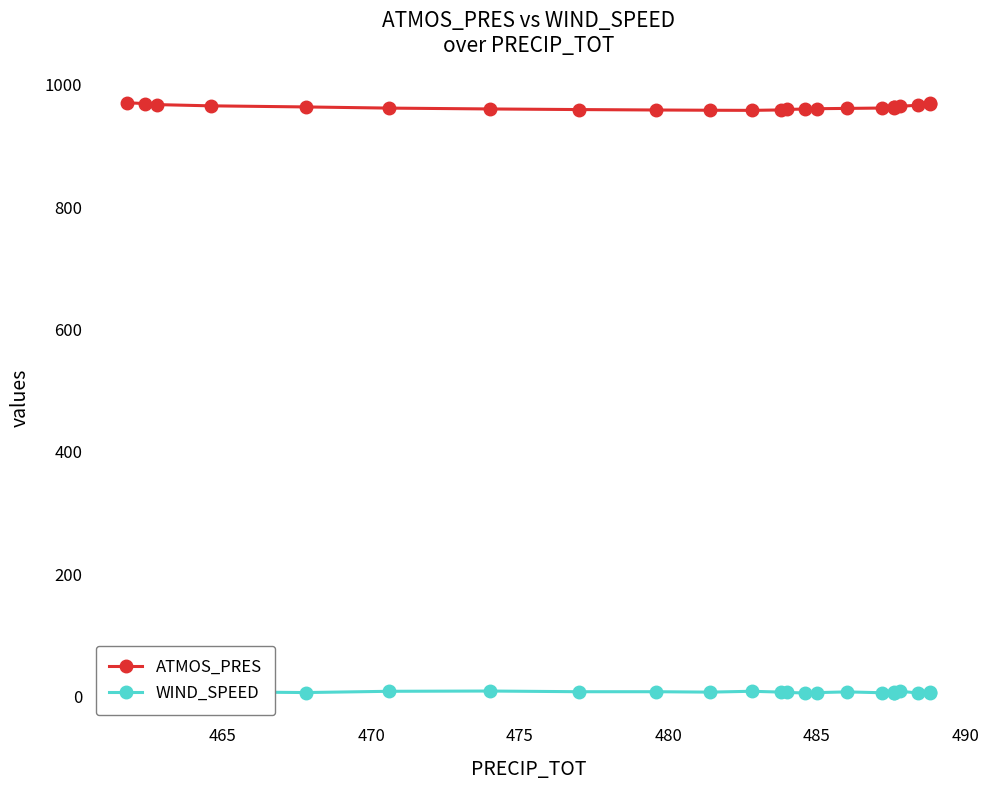

What value does the WIND_SPEED series have at 485?

8.6